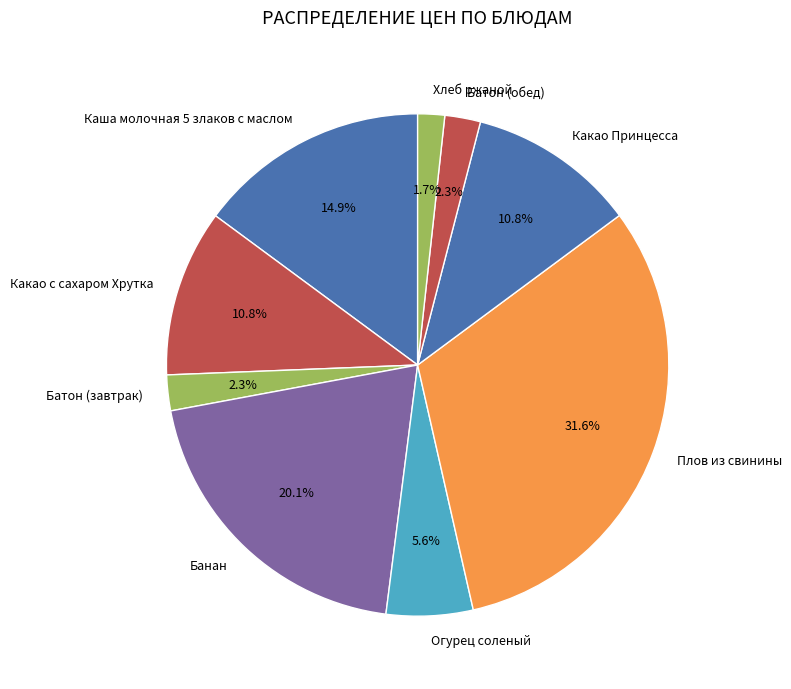

Combined, what portion of the pie is Плов из свинины and Батон (завтрак)?

33.9%